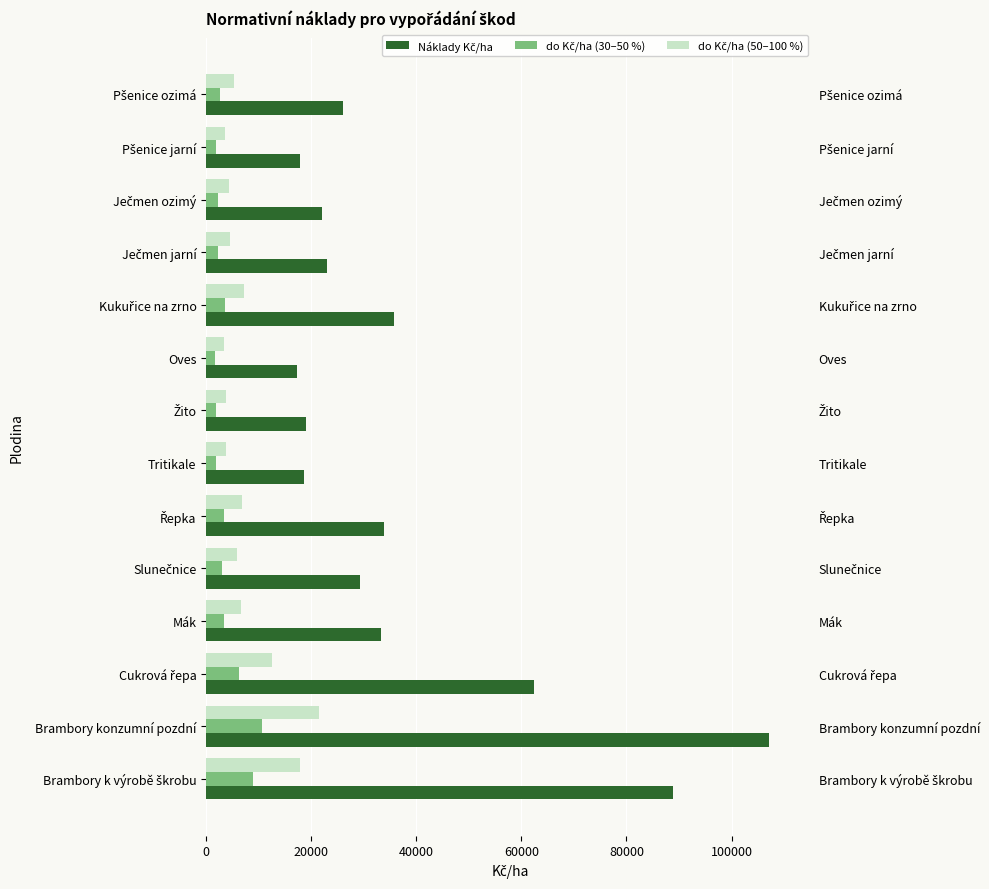

At which category is the sum across all series the highest?

Brambory konzumní pozdní